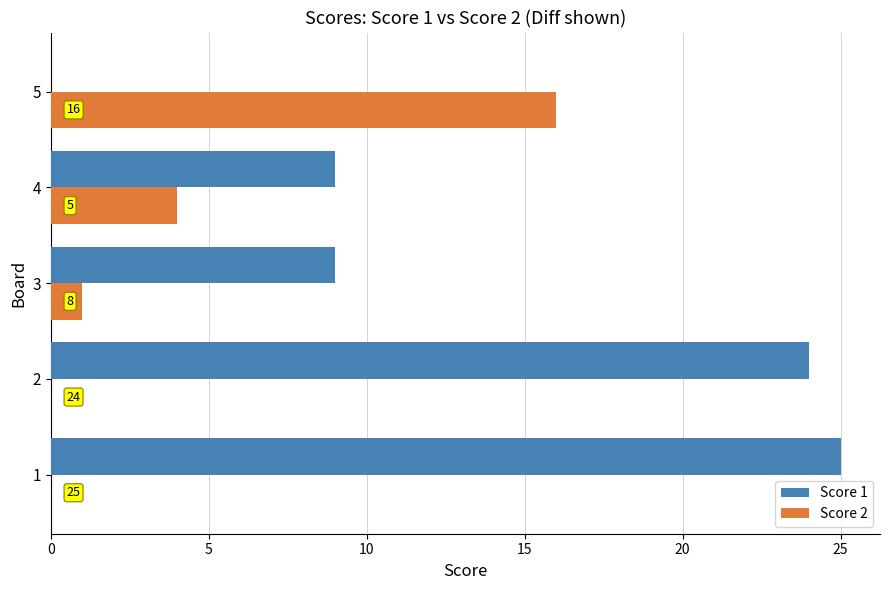

Which series has the largest total across all categories?

Score 1